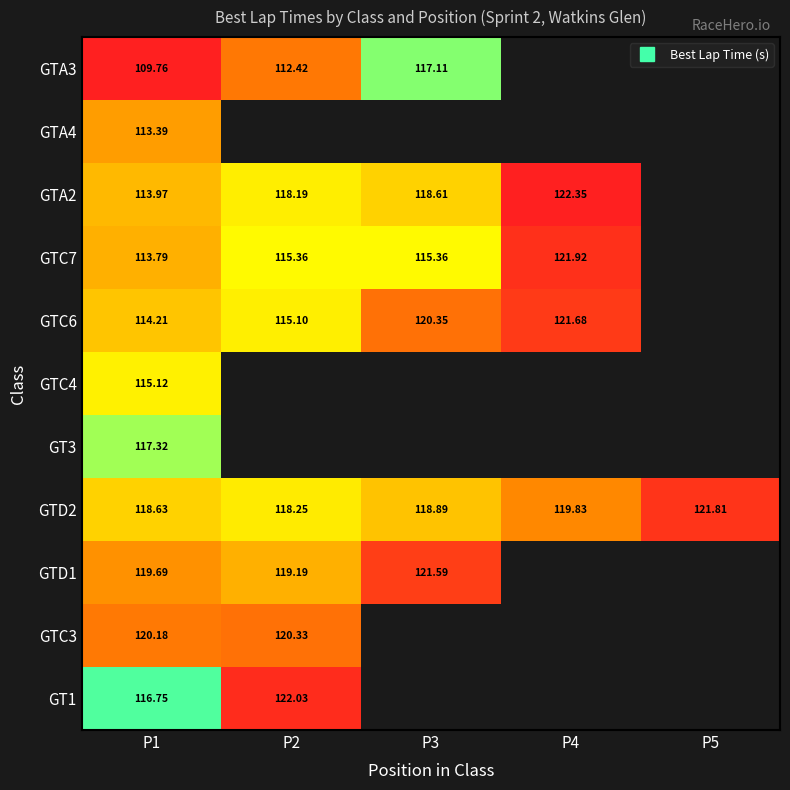

Between P5 and P1, which is larger?

P1